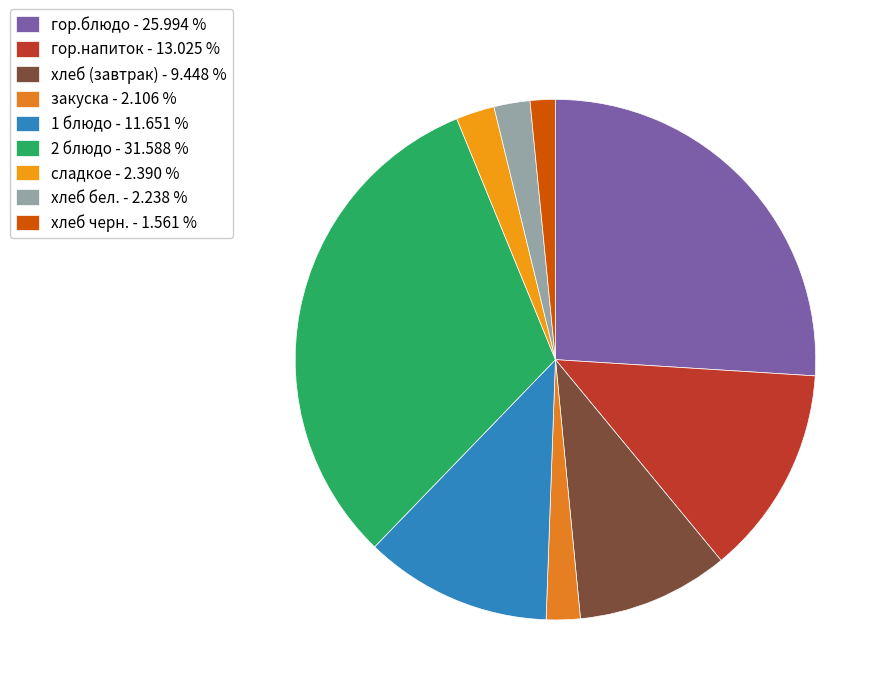

To the nearest percent, what portion does хлеб черн. represent?

2%